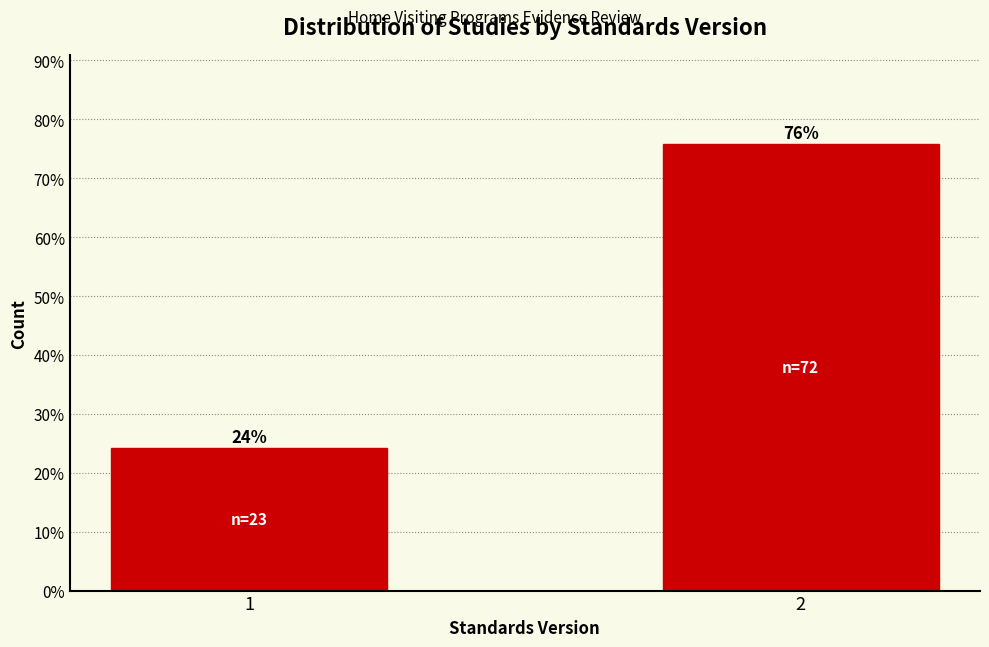

What is the sum of the values at 2 and 1?

100.0